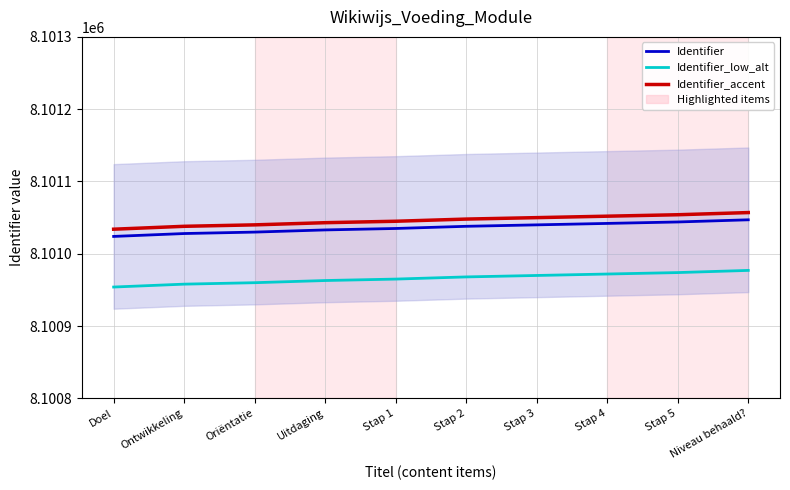

What is the sum of the Identifier_low_alt values at Stap 3 and Doel?

16201924